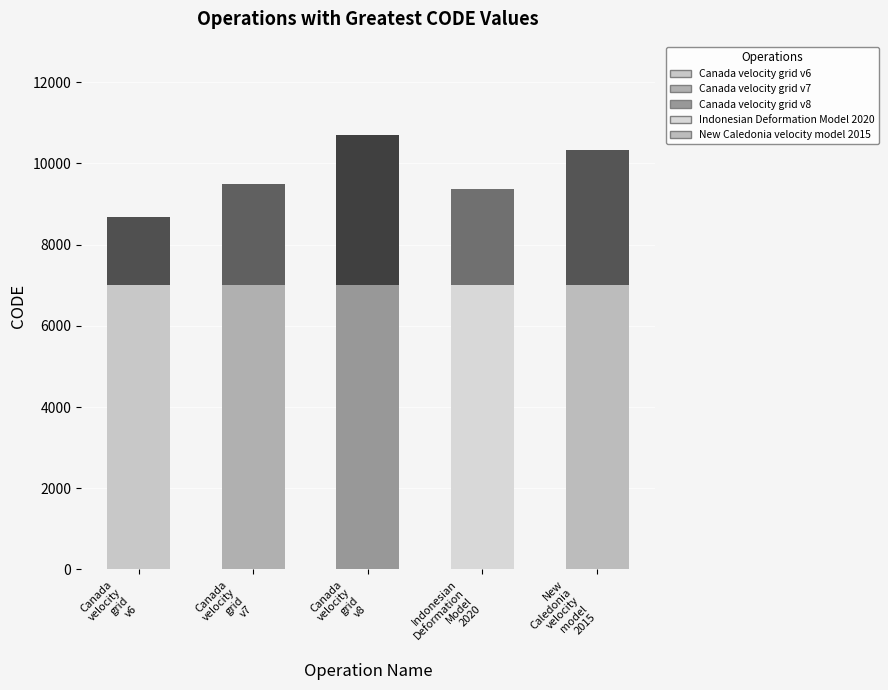

Are the bars grouped side by side (vs. stacked)?

No